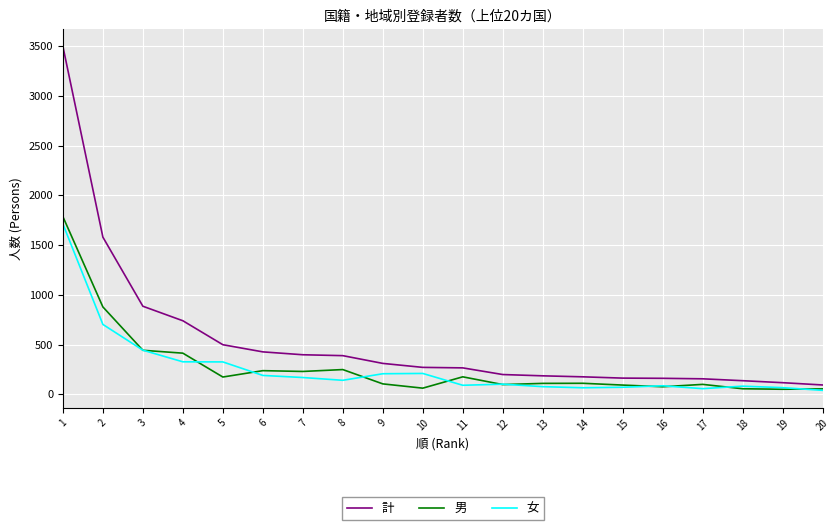

Which series has the largest range (max minus min)?

計